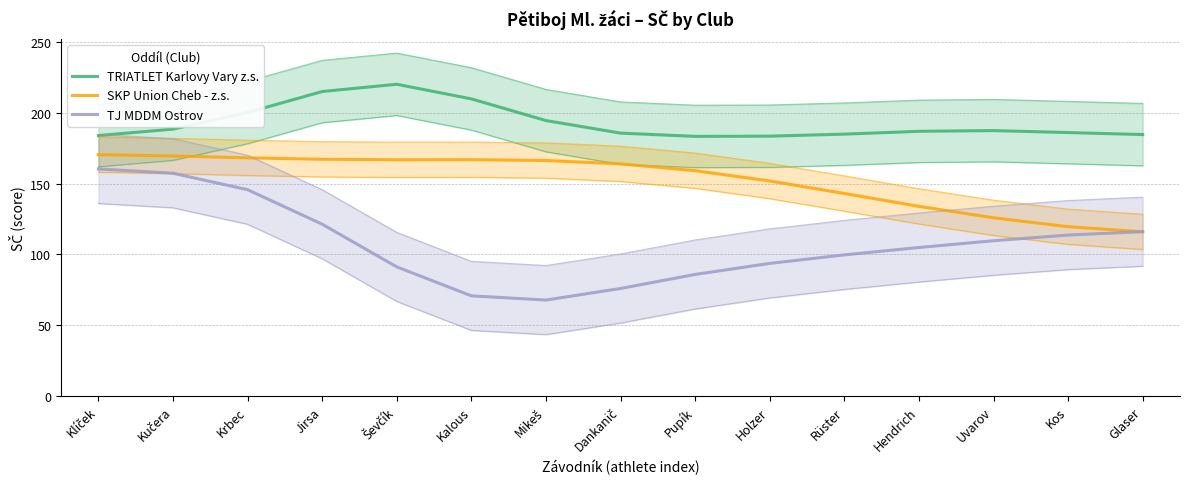

What is the lowest value of the SKP Union Cheb - z.s. series?

116.0